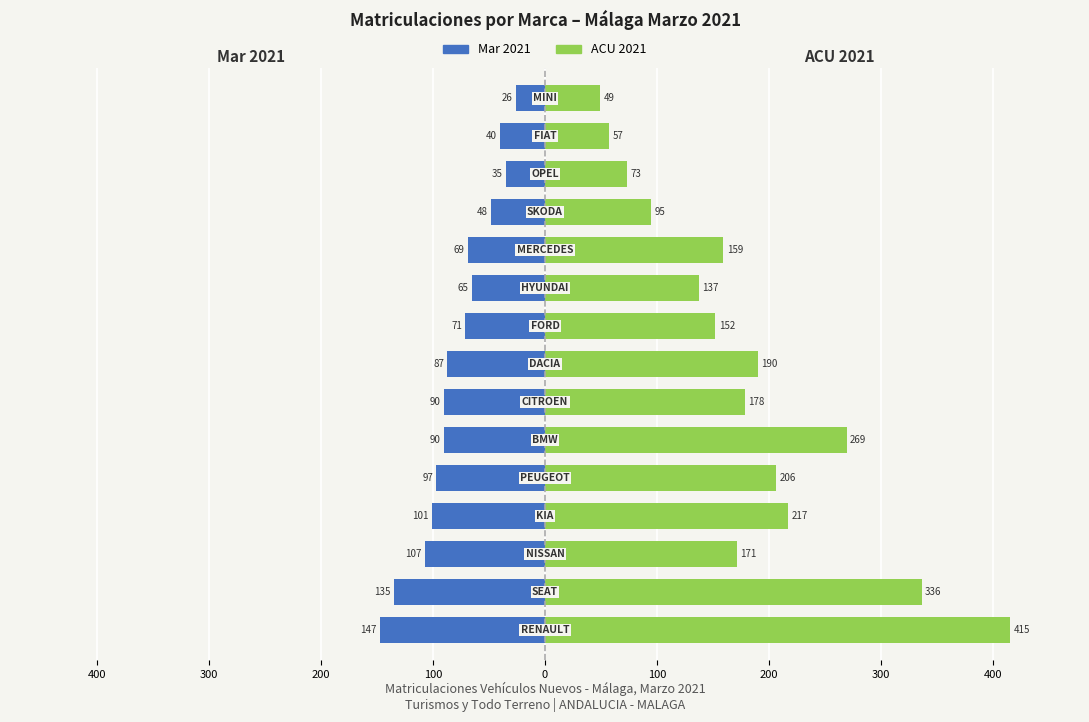

Which series has the largest range (max minus min)?

ACU 2021